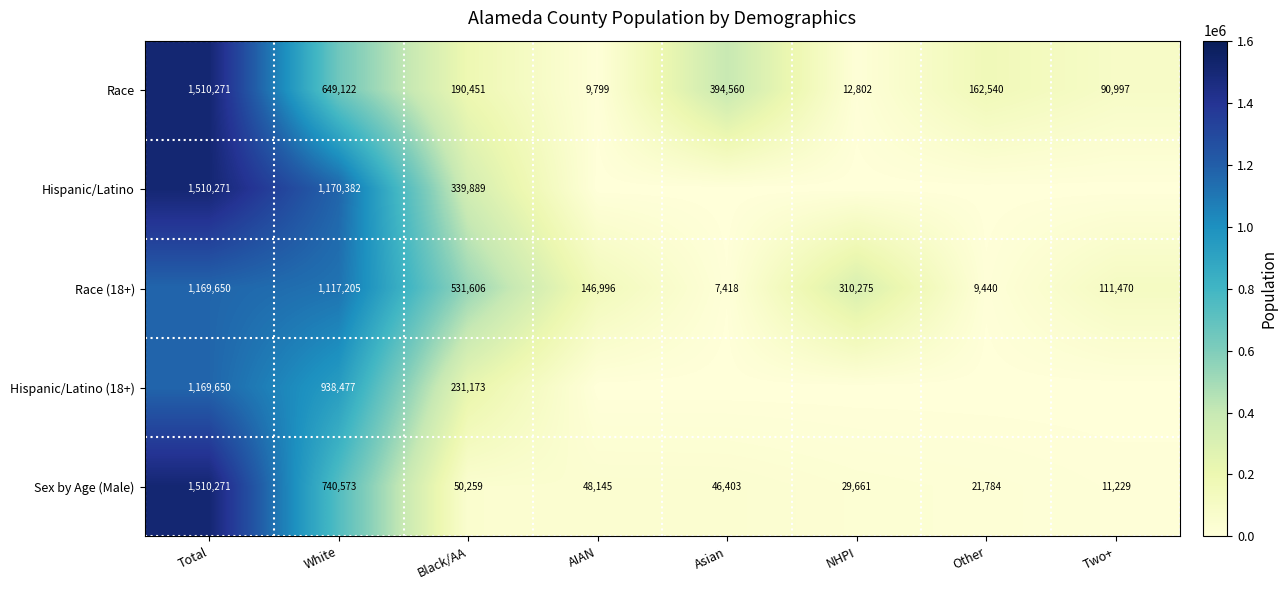

Between NHPI and Total, which is larger?

Total